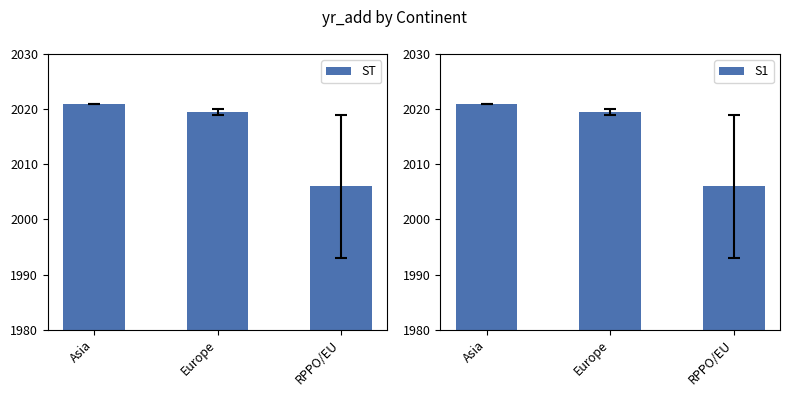

What is the label of the 2nd bar from the left?

Europe